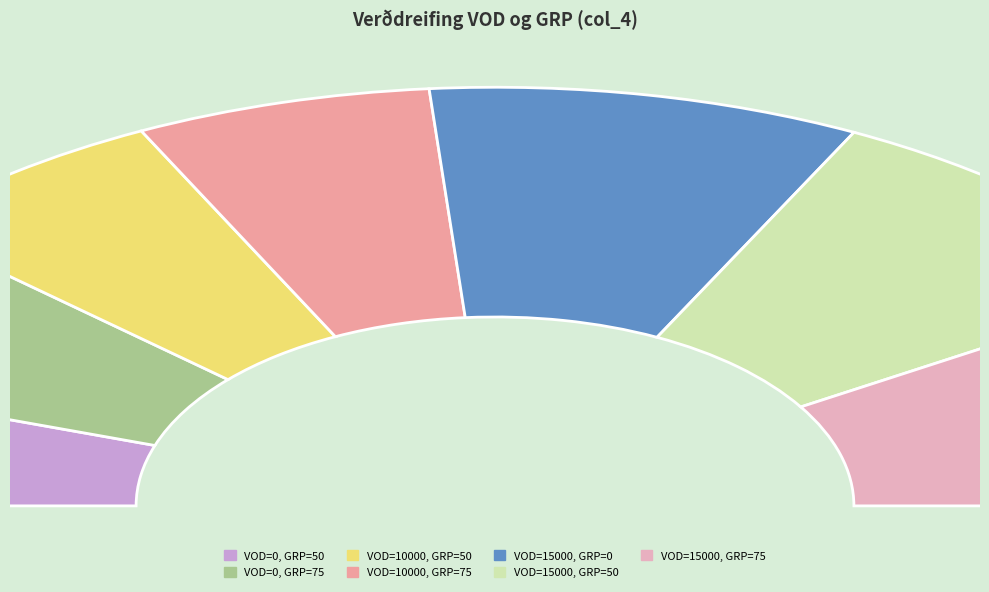

To the nearest percent, what is the combined percentage of VOD=10000, GRP=75 and VOD=0, GRP=75?

25%